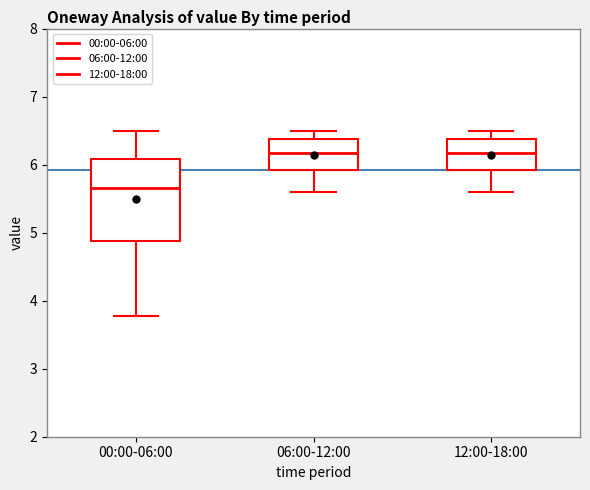

Which box's median line is the lowest?

00:00-06:00